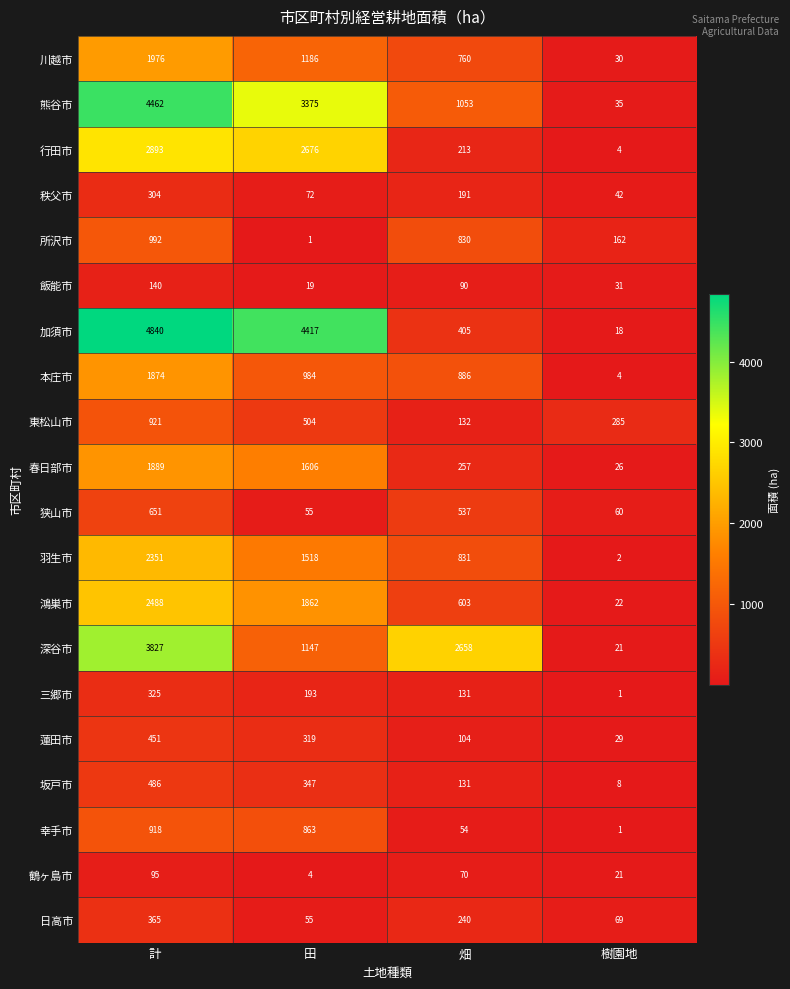

At which label does 熊谷市 first exceed 3375?

計